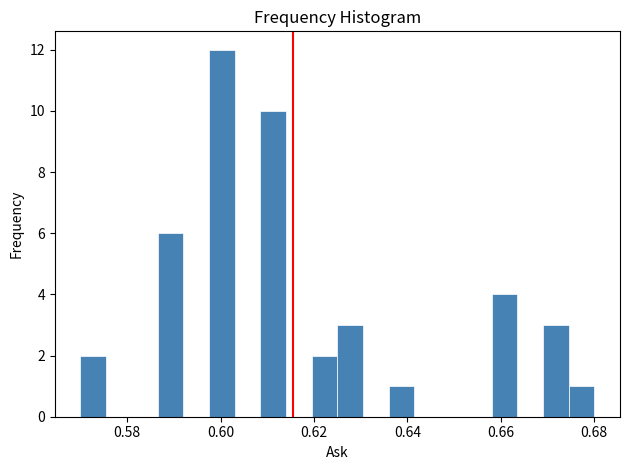

Around what value on the x-axis is the tallest bar? Give the approximate position of its centre, as read against the axis.

0.600